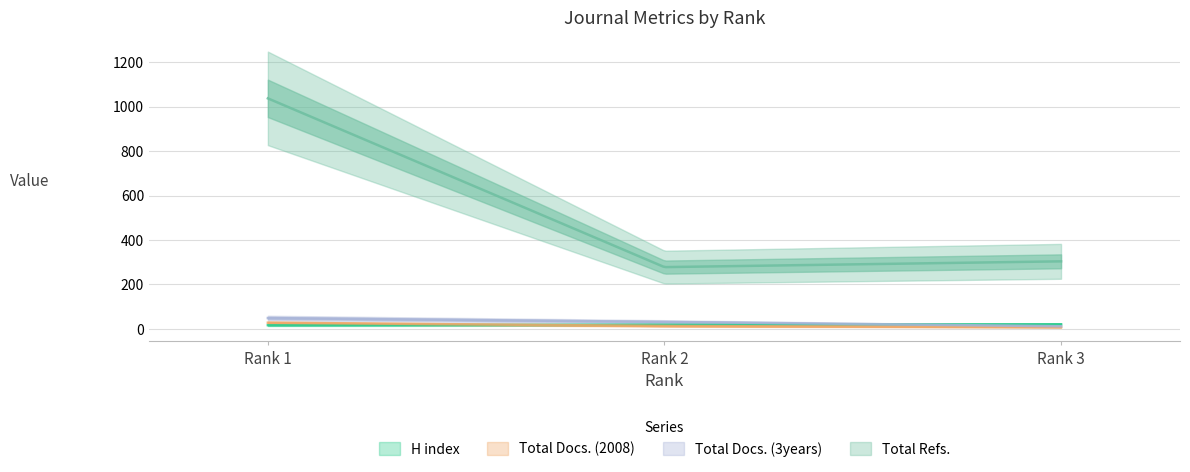

Reading left to right, what are all the values shown in this chart?

H index: 17	19	21
Total Docs. (2008): 28	13	8
Total Docs. (3years): 49	32	12
Total Refs.: 1037	278	304